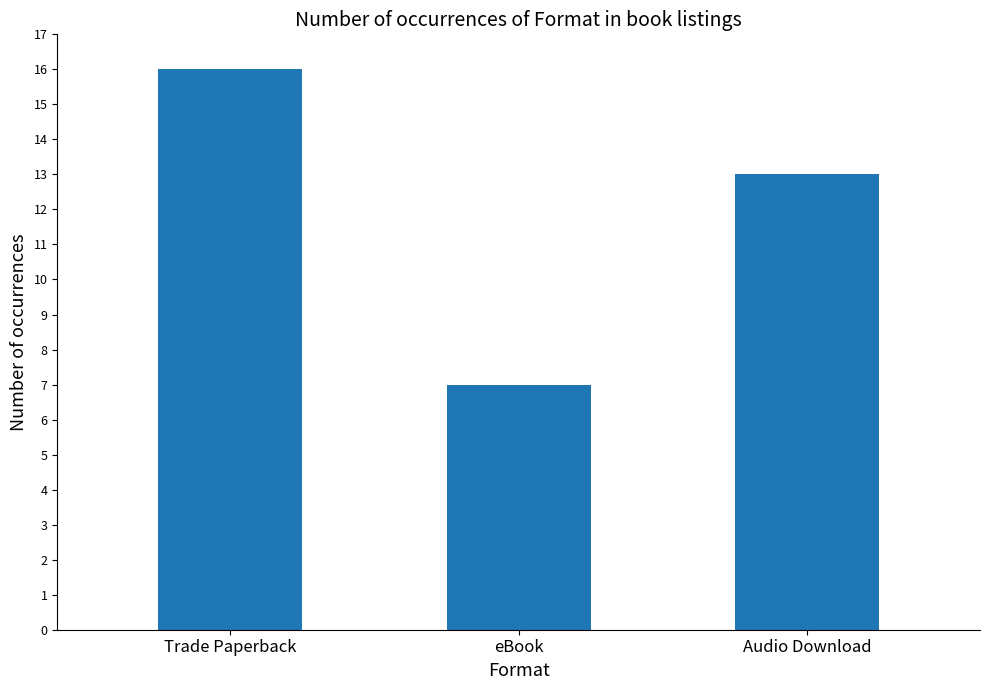

How many values are below 13?

1